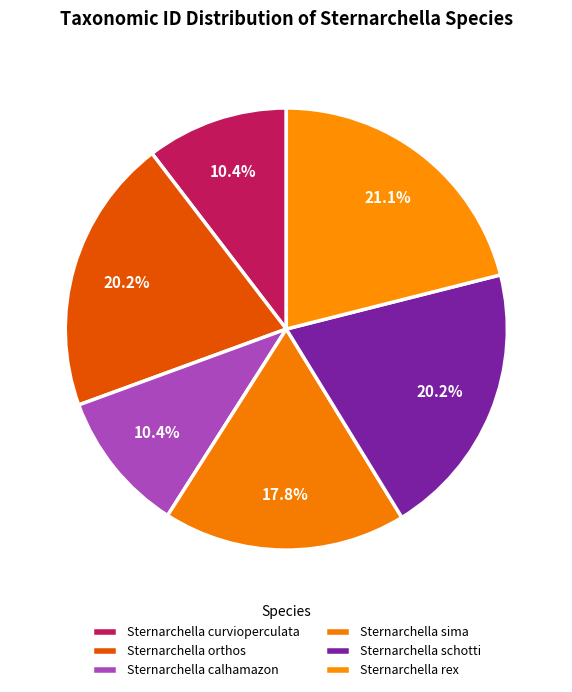

Which slice is the largest?

Sternarchella rex